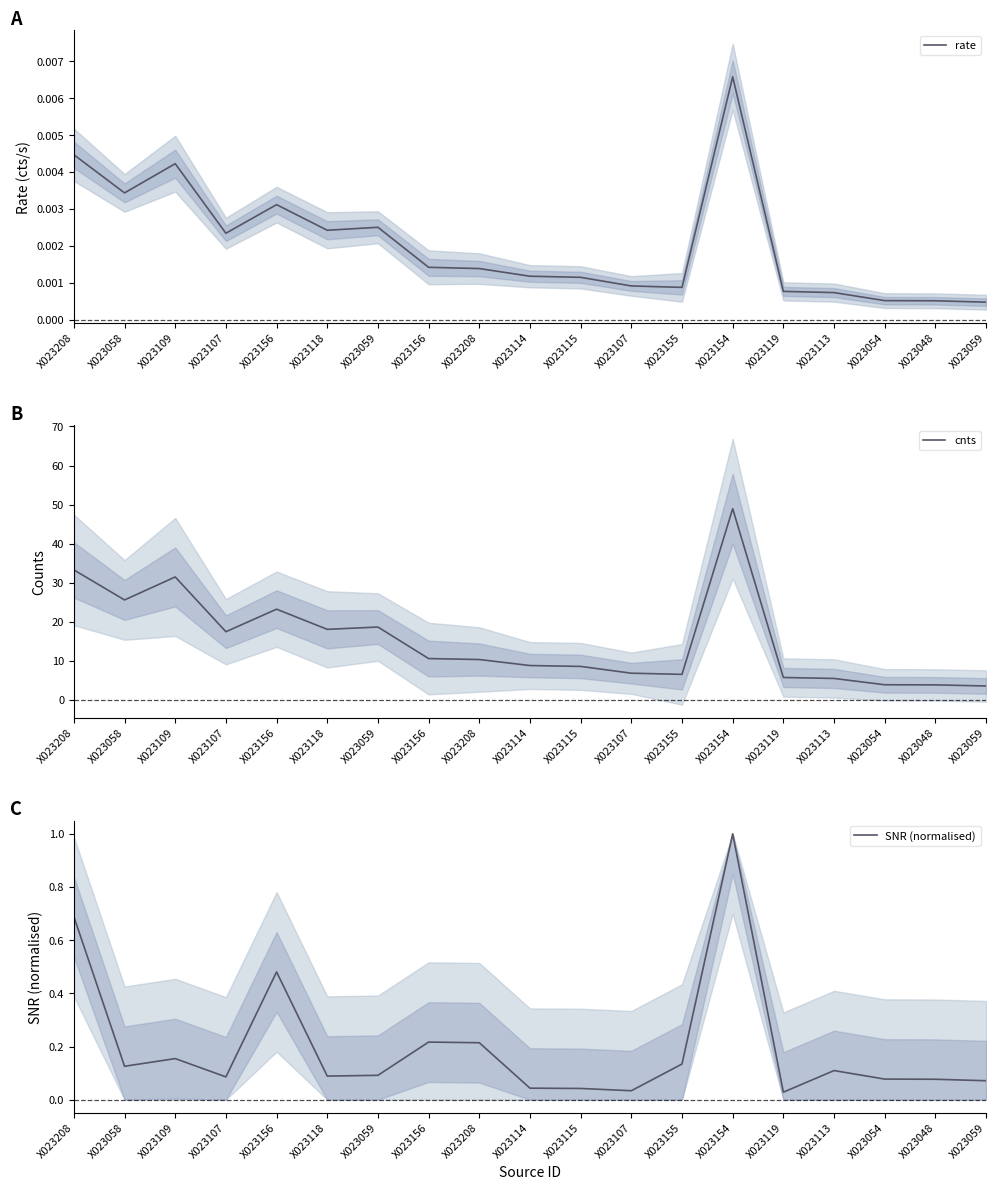

Which series has the largest total across all categories?

cnts